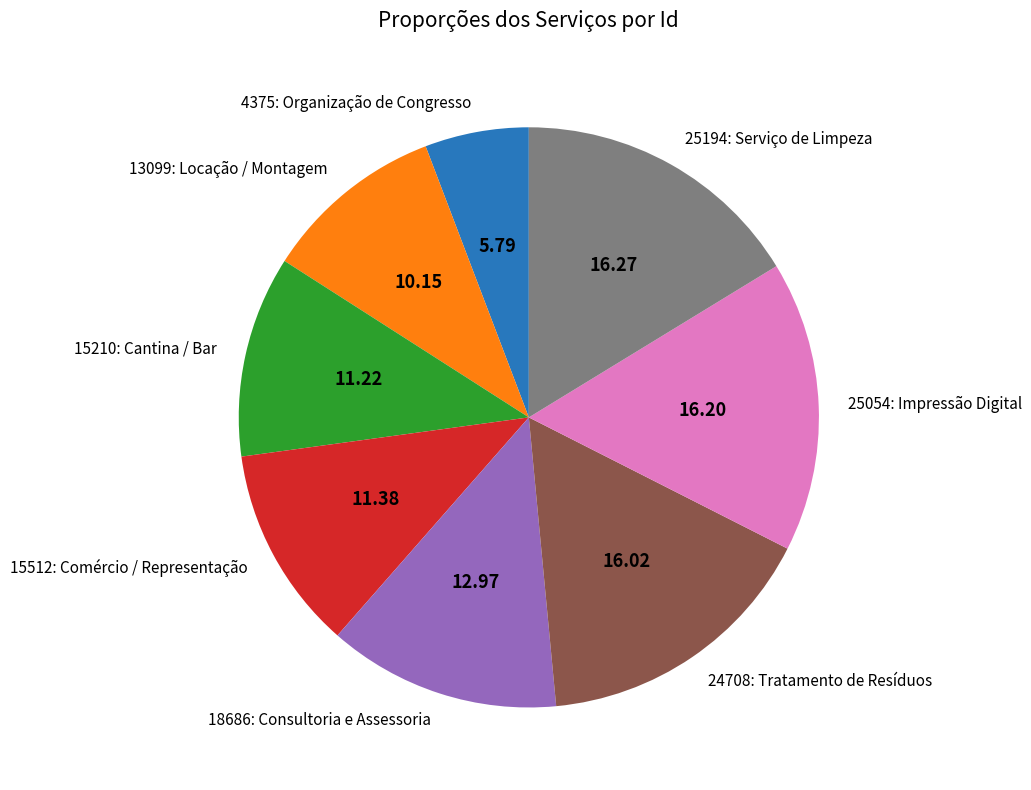

Do 18686: Consultoria e Assessoria and 24708: Tratamento de Resíduos together represent more than half of the pie?

No